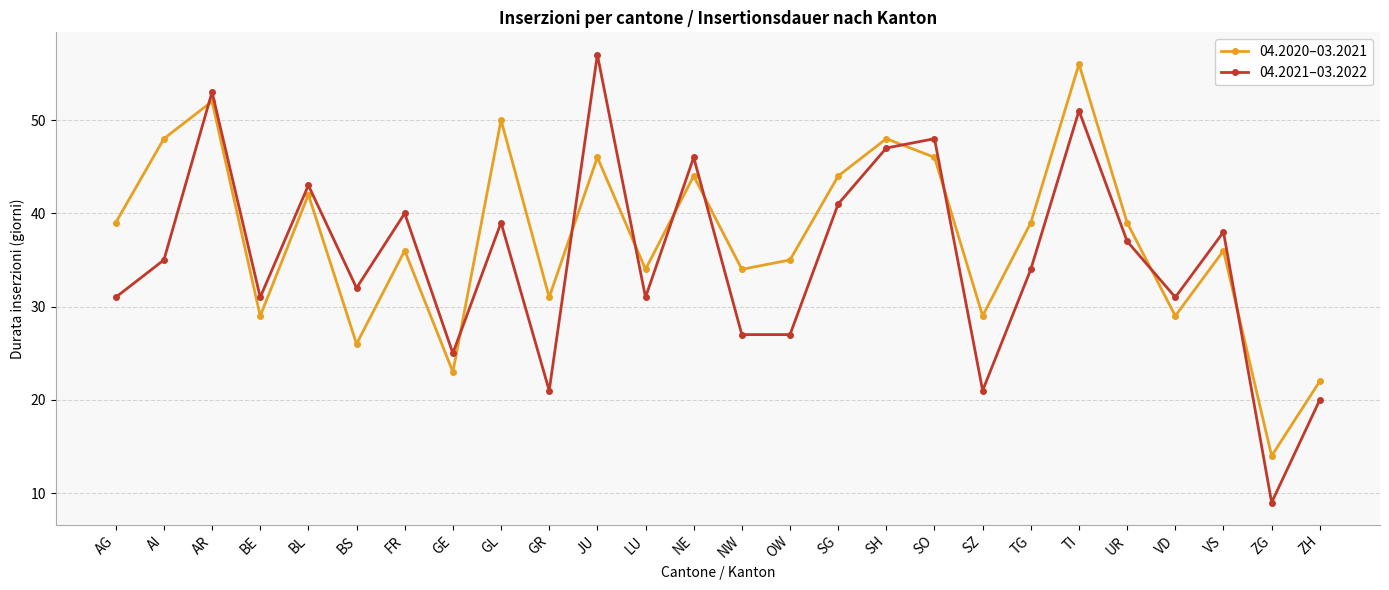

What are all the series names shown in the legend?

04.2020–03.2021, 04.2021–03.2022